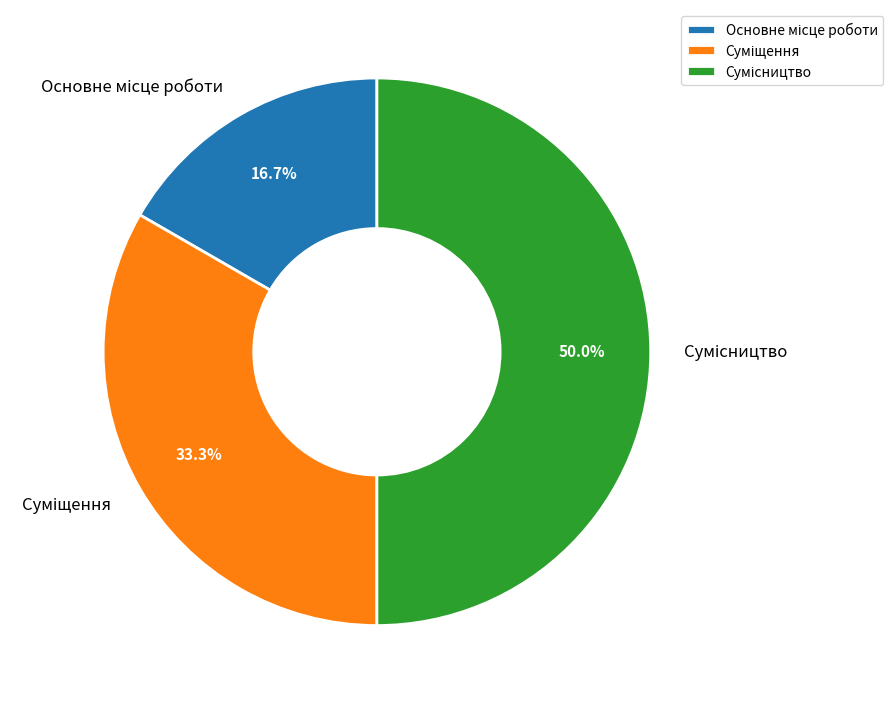

How many slices are in this pie chart?

3